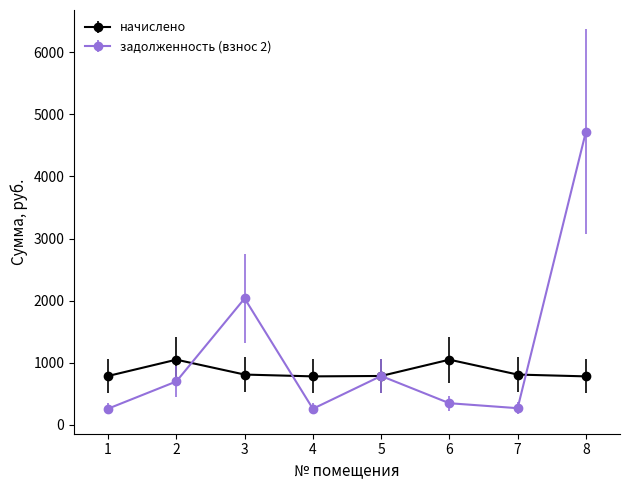

Rank the series at 7 from lowest to highest value.

задолженность (взнос 2), начислено